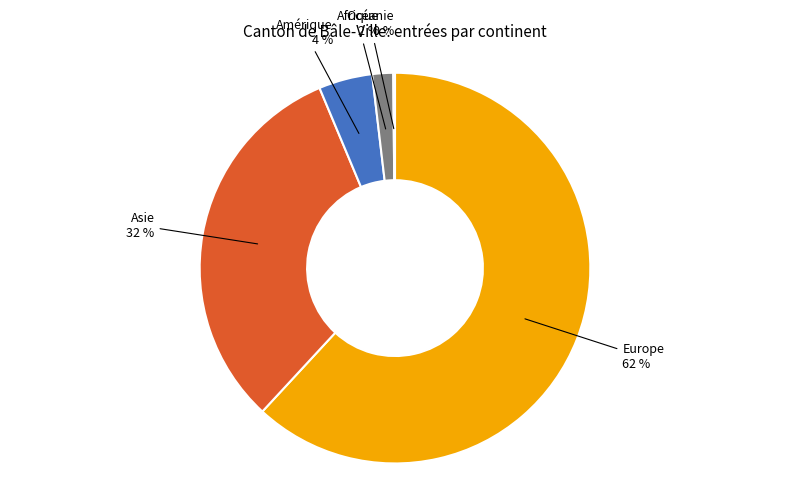

Is it true that Asie is 20% of the pie?

False